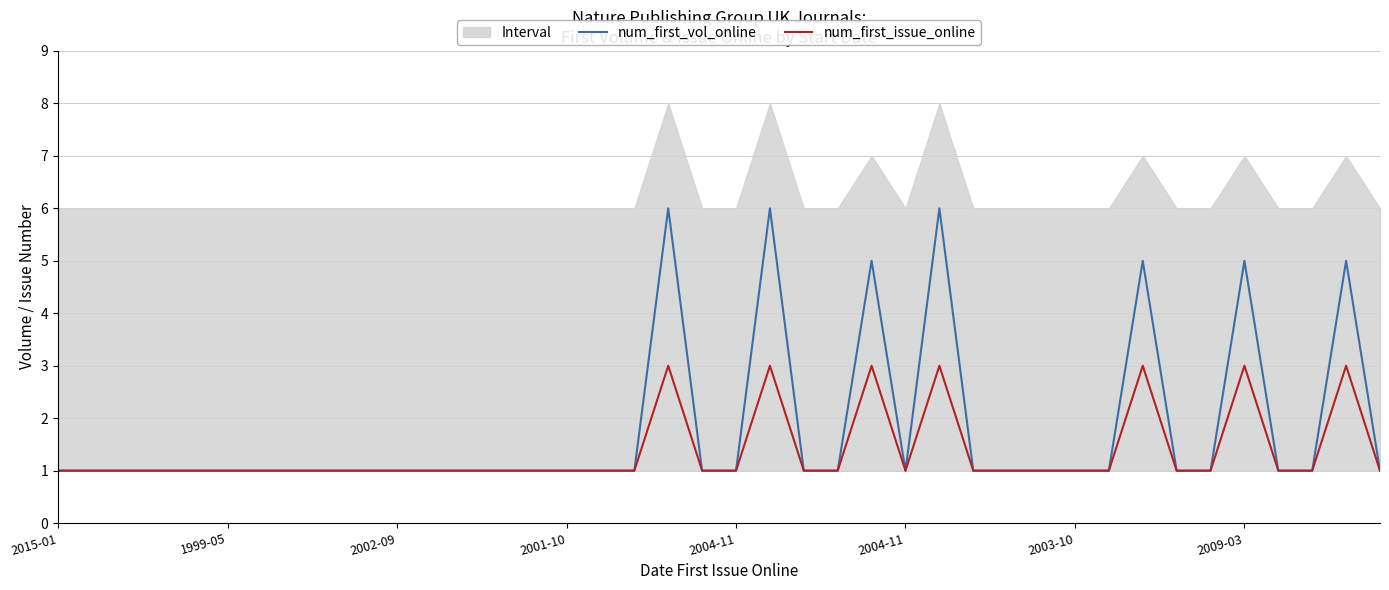

Reading left to right, what are all the values shown in this chart?

num_first_vol_online: 1	1	1	1	1	1	1	1	1	1	1	1	1	1	1	1	1	1	6	1	1	6	1	1	5	1	6	1	1	1	1	1	5	1	1	5	1	1	5	1
num_first_issue_online: 1	1	1	1	1	1	1	1	1	1	1	1	1	1	1	1	1	1	3	1	1	3	1	1	3	1	3	1	1	1	1	1	3	1	1	3	1	1	3	1